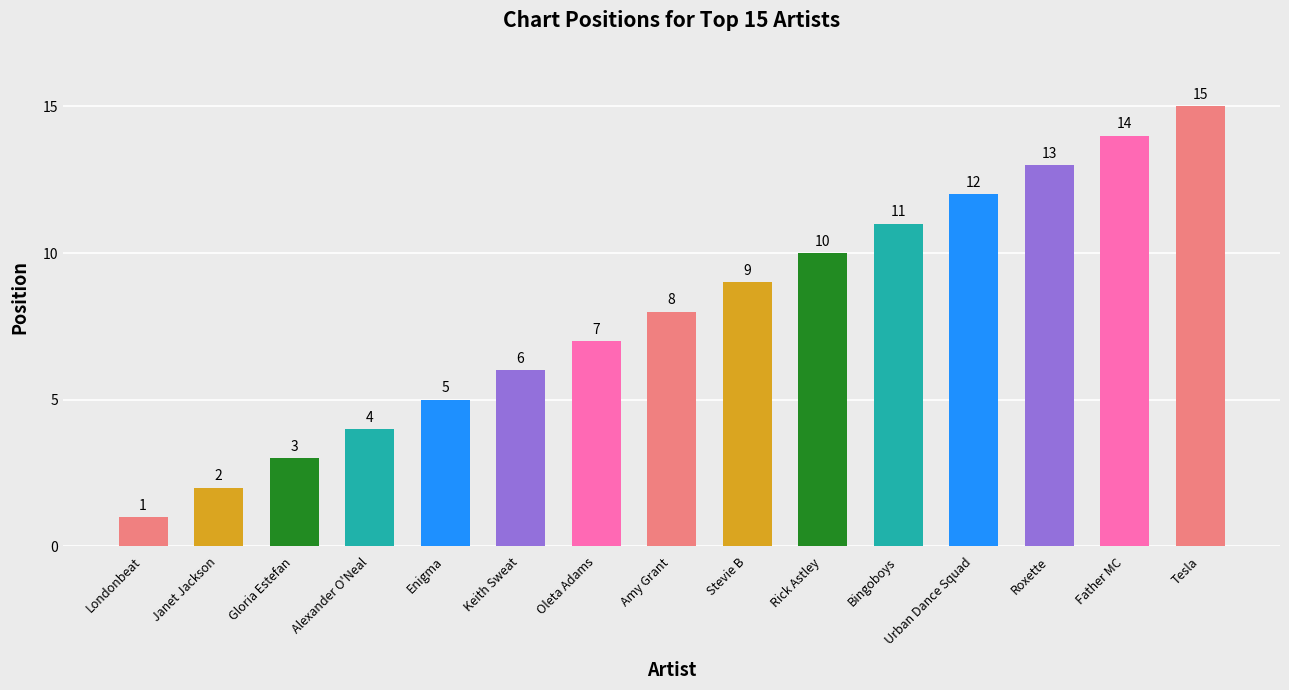

What is the minimum value shown in the chart?

1